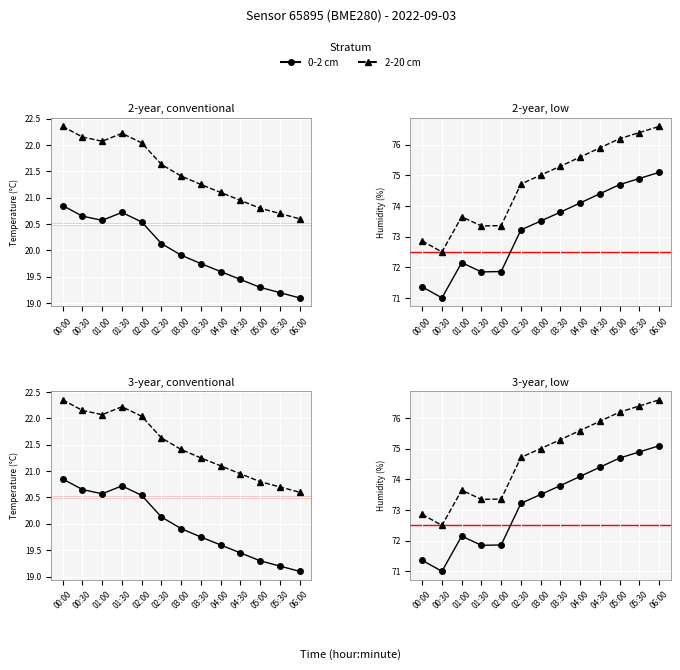

The value of 2-20 cm at 02:00 is 123.8. True or false?

False